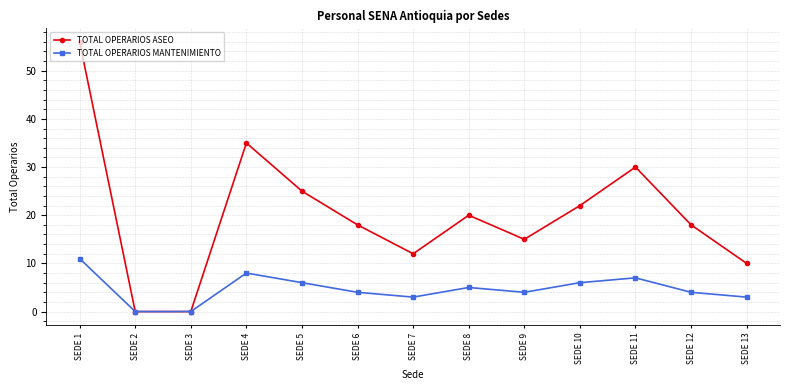

Which series has the largest total across all categories?

TOTAL OPERARIOS ASEO